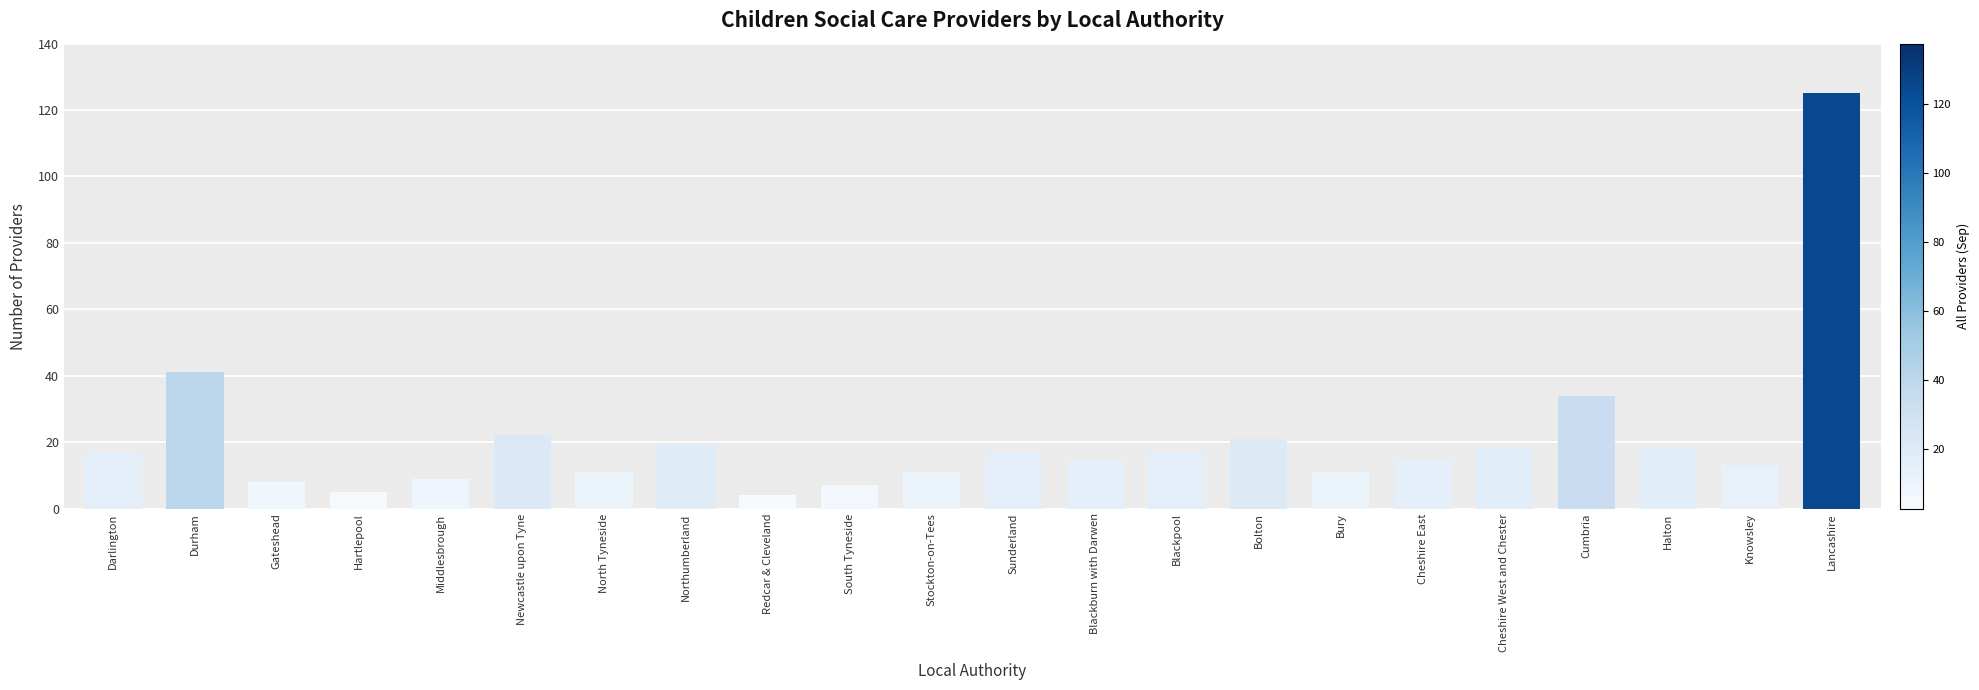

Reading left to right, transcribe all the data shown in this chart.

Darlington=17	Durham=41	Gateshead=8	Hartlepool=5	Middlesbrough=9	Newcastle upon Tyne=22	North Tyneside=11	Northumberland=19	Redcar & Cleveland=4	South Tyneside=7	Stockton-on-Tees=11	Sunderland=17	Blackburn with Darwen=15	Blackpool=17	Bolton=21	Bury=11	Cheshire East=15	Cheshire West and Chester=18	Cumbria=34	Halton=18	Knowsley=13	Lancashire=125